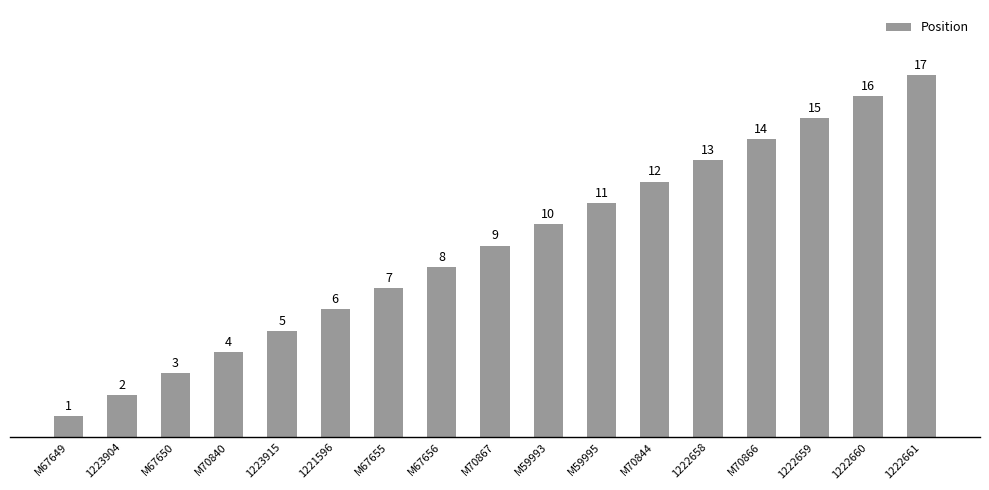

List the labels in order of value, largest first.

1222661, 1222660, 1222659, M70866, 1222658, M70844, M59995, M59993, M70867, M67656, M67655, 1221596, 1223915, M70840, M67650, 1223904, M67649